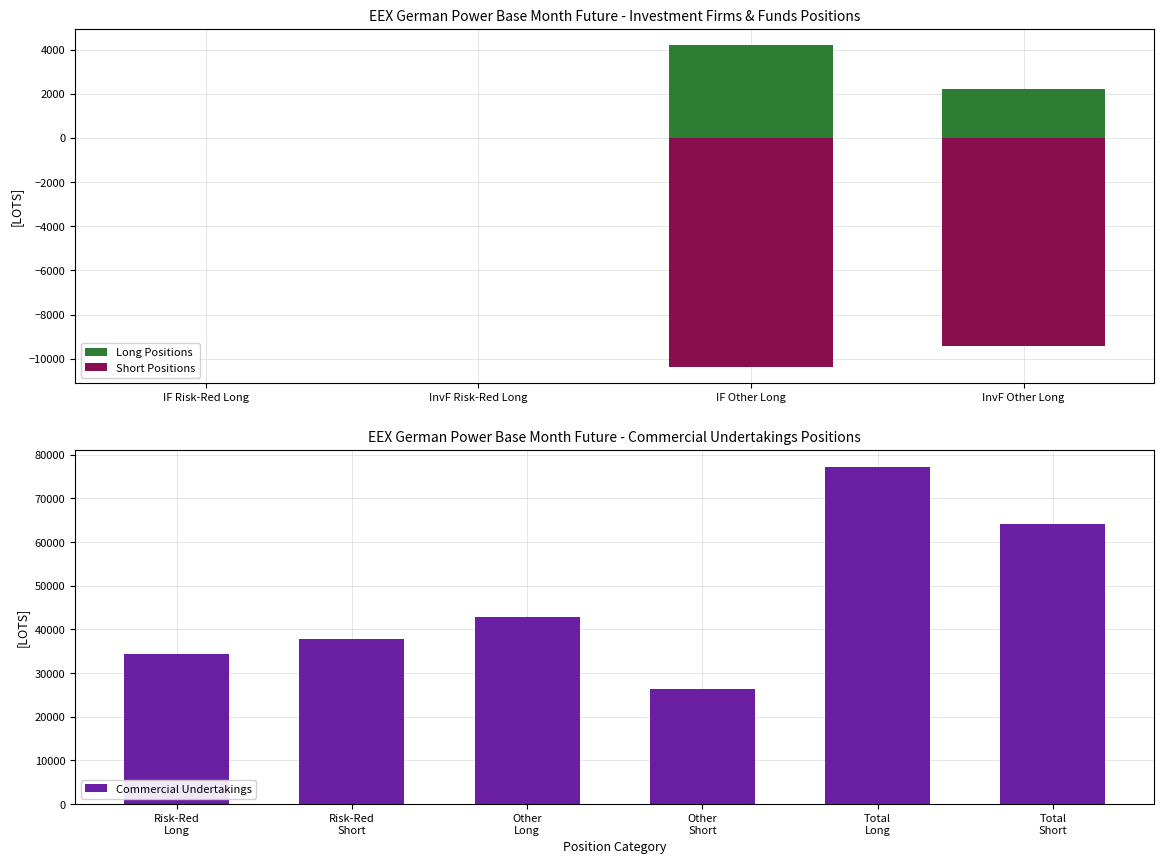

What is the sum of all Commercial Undertakings values?

282943.3